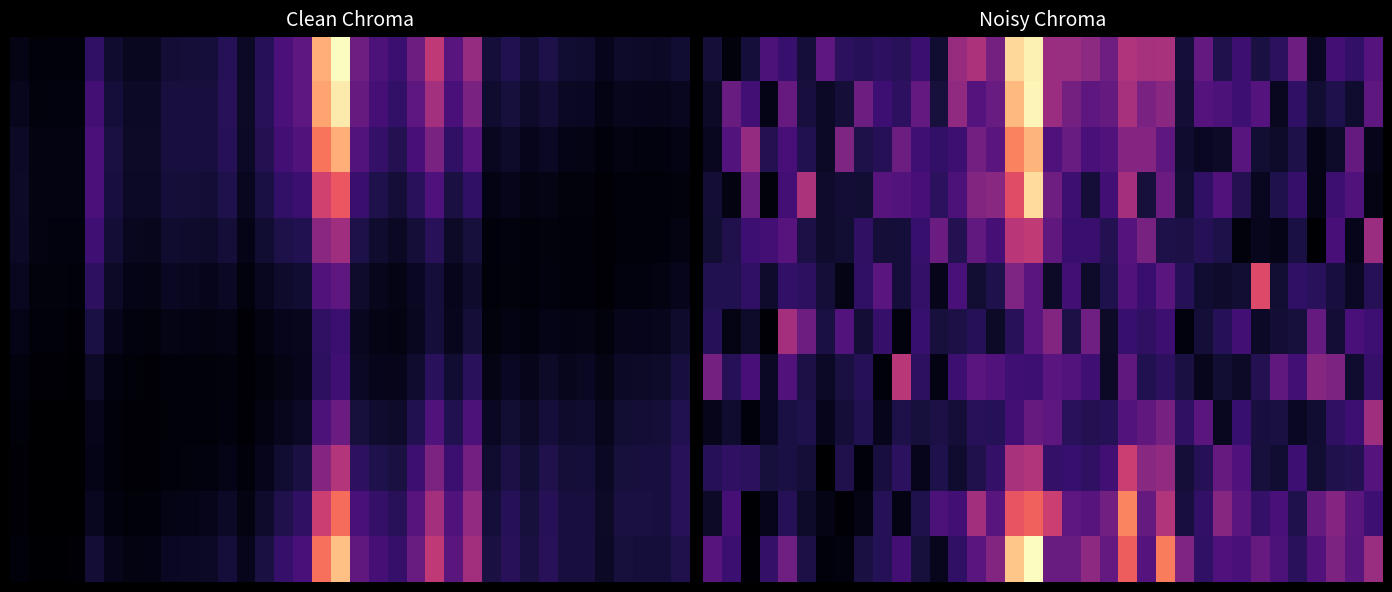

Count the number of categories in the chart.

36